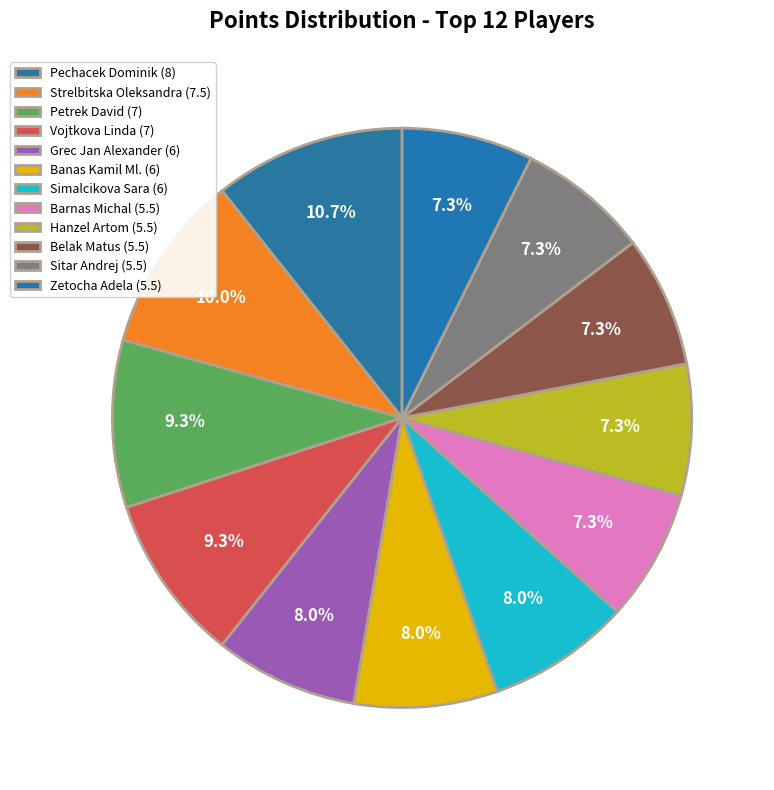

To the nearest percent, what is the average slice percentage?

8%